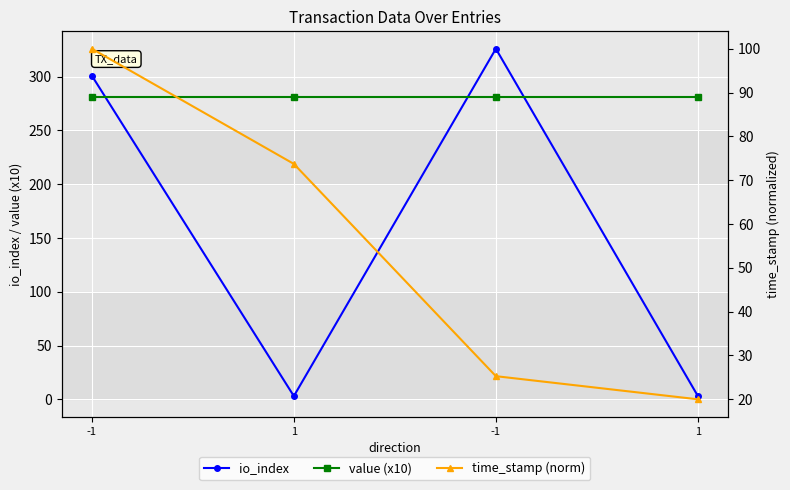

Is this an area chart (filled region under the line)?

No